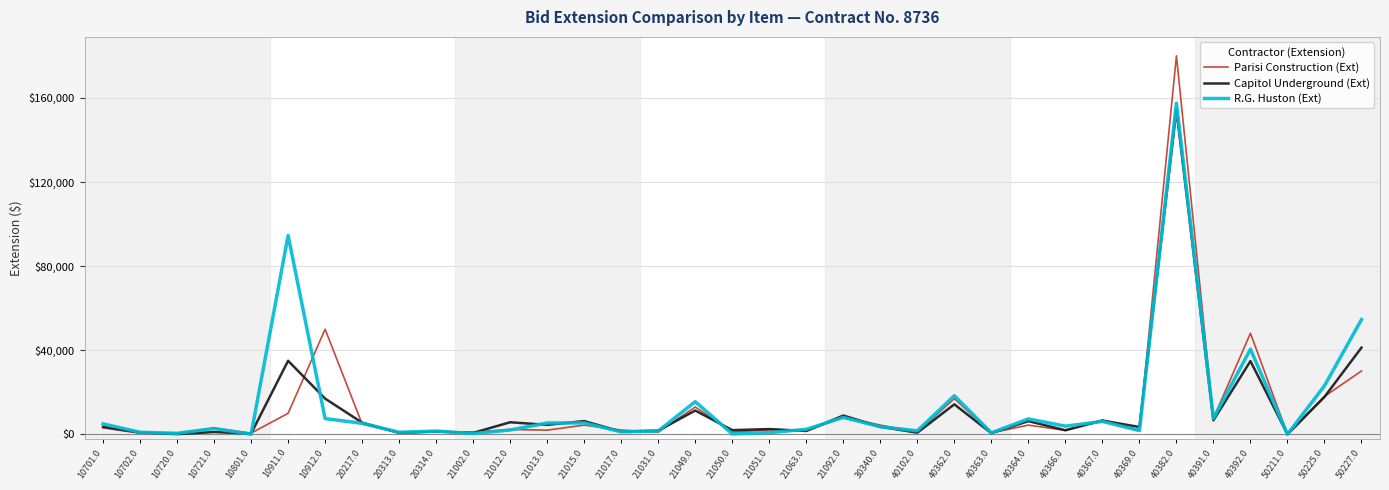

Is it true that Parisi Construction (Ext) equals 4400.0 at 40364.0?

True